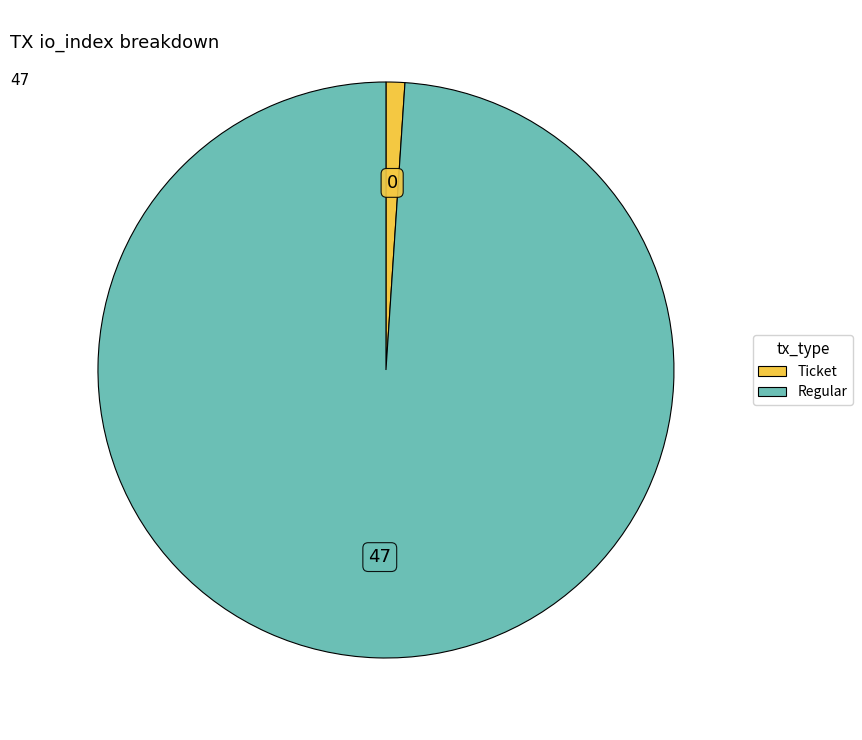

Count the number of slices in the pie.

2